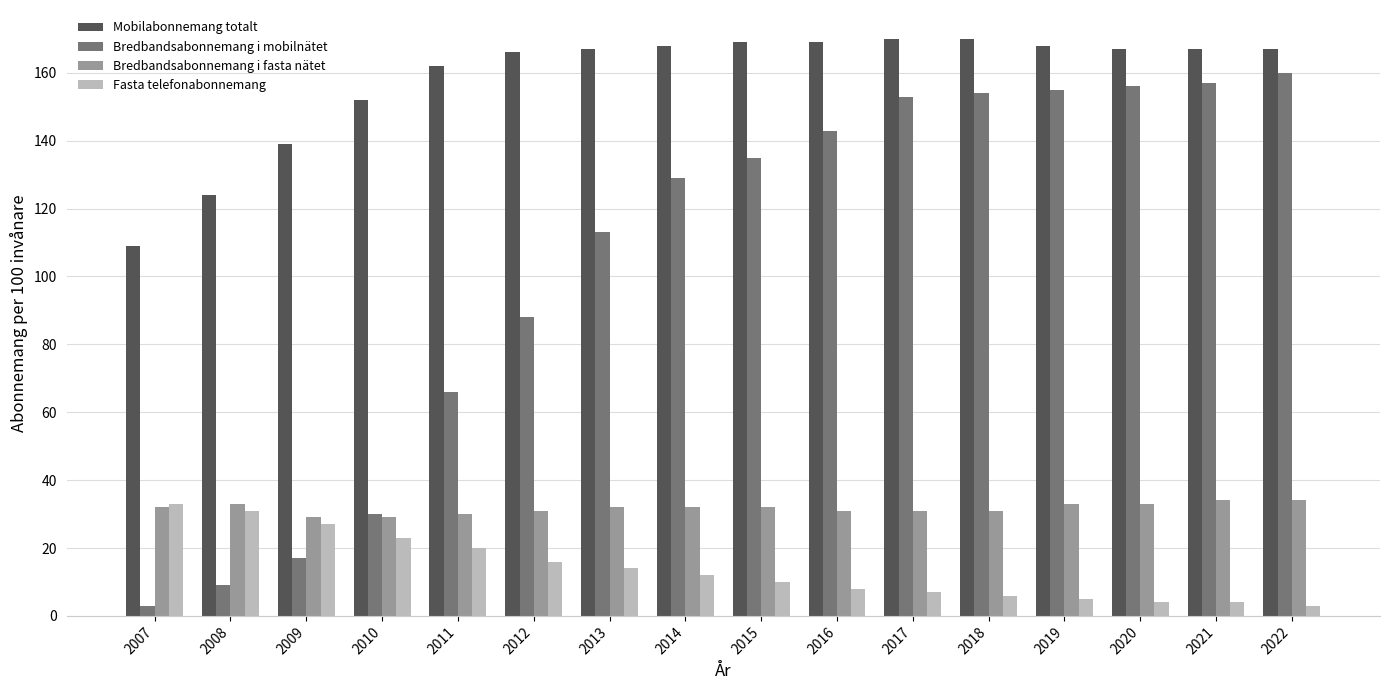

Is the value of Bredbandsabonnemang i fasta nätet at 2014 greater than the value of Mobilabonnemang totalt at 2014?

No